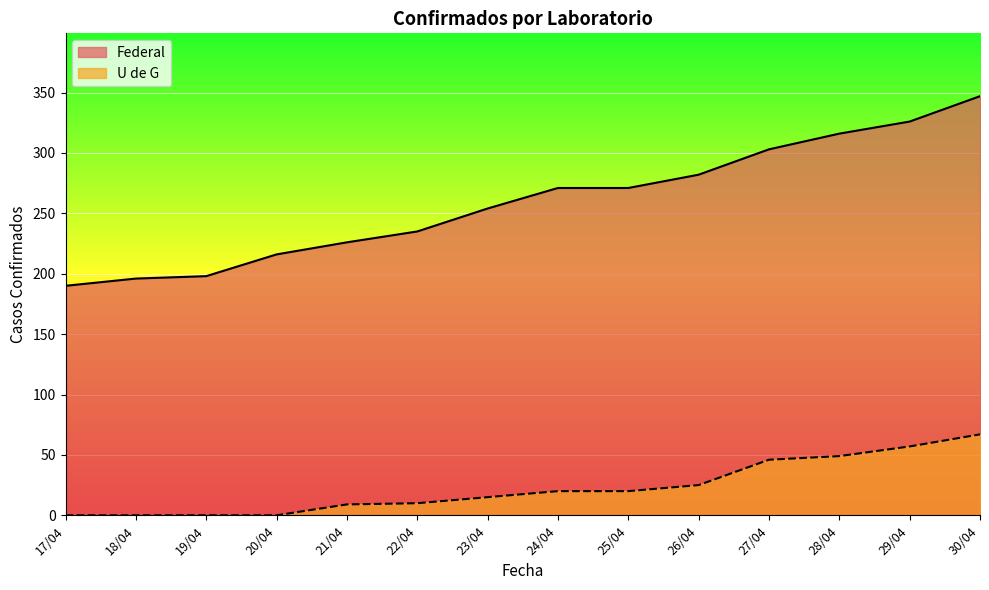

How many lines are shown in the chart?

2